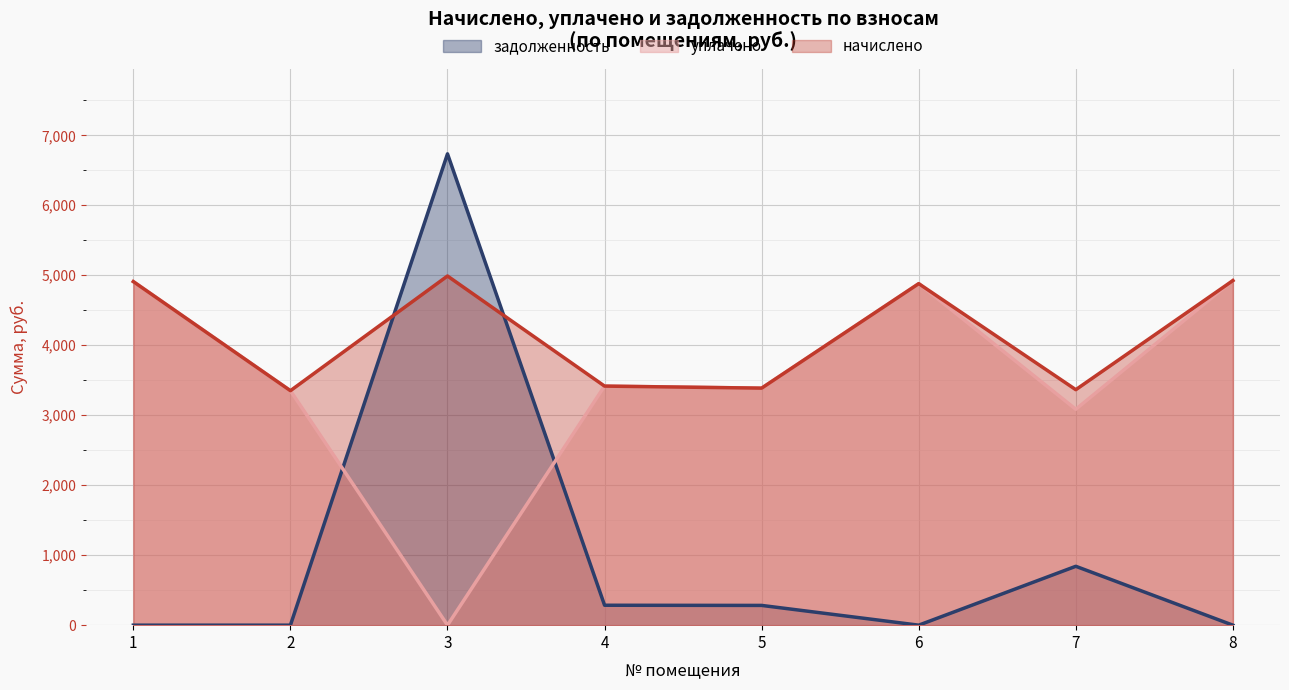

True or false: уплачено and начислено intersect in this chart.

True